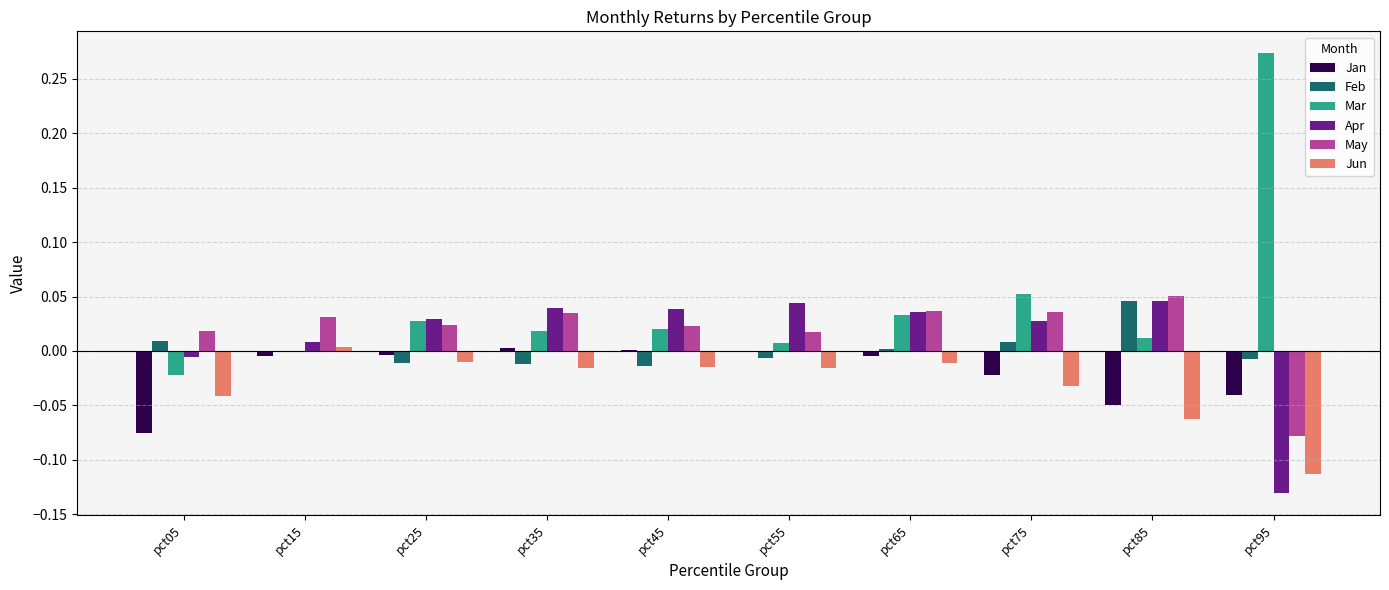

Are the bars horizontal?

No